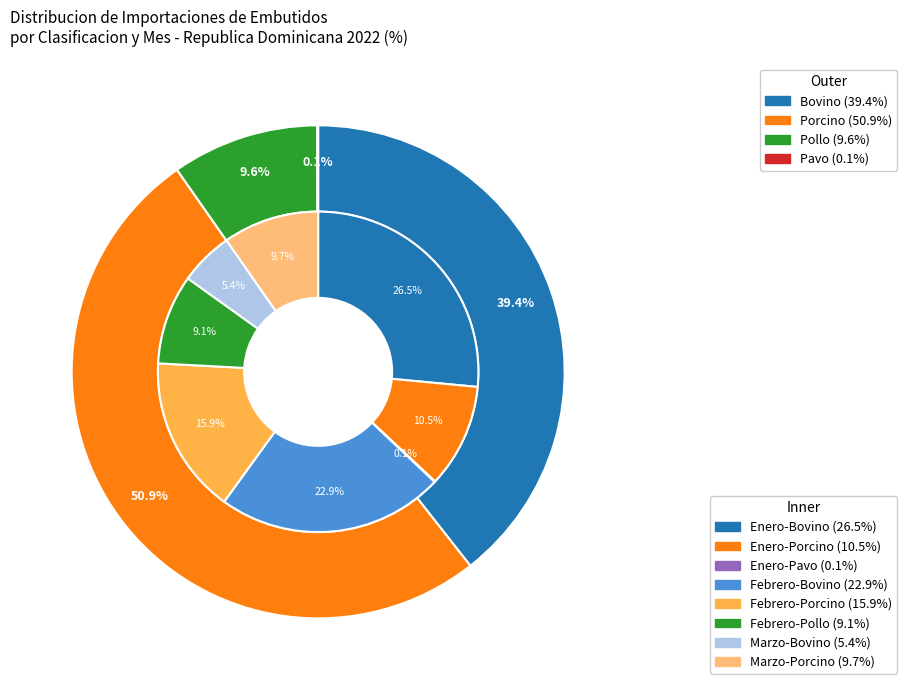

How many segments does this pie chart have?

4